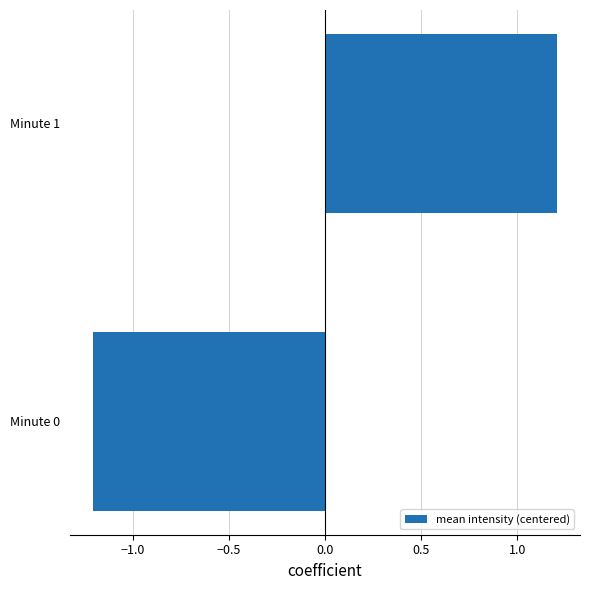

What is the change in value from Minute 0 to Minute 1?

+2.4